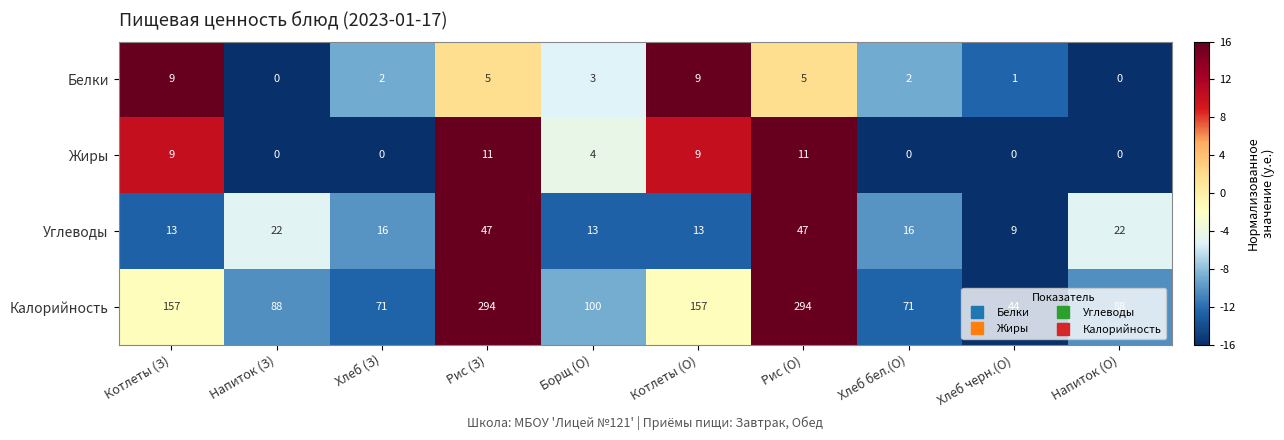

Count the Белки values in the range 1 to 5.

6